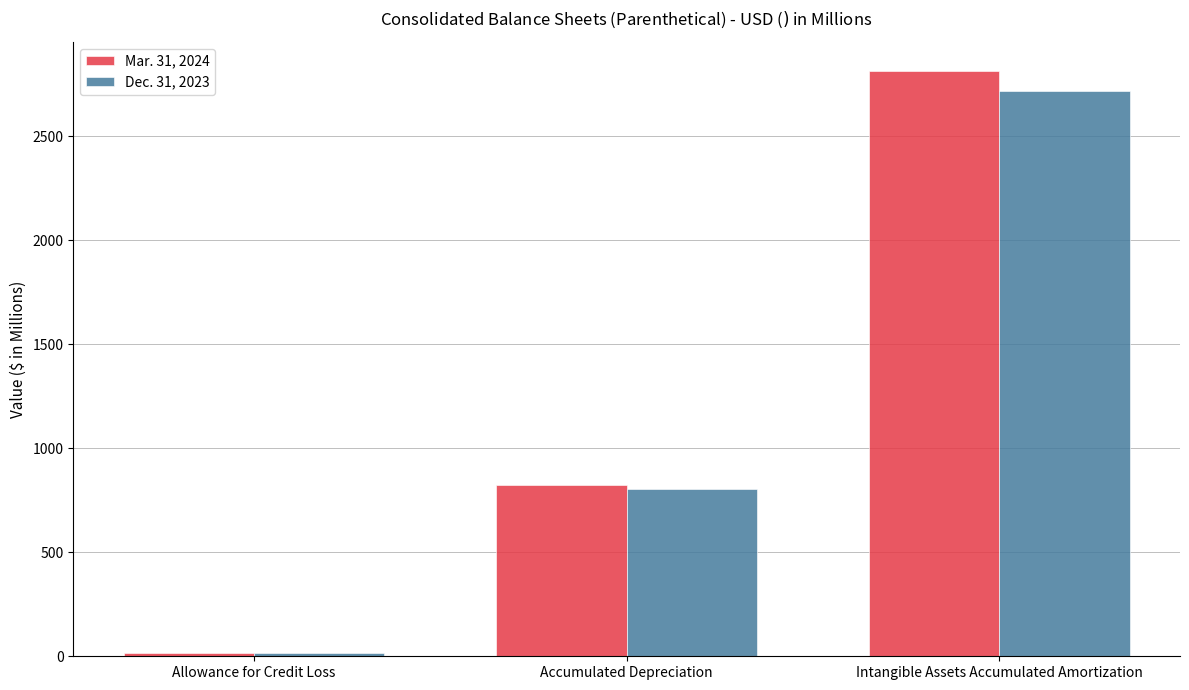

Where does the Dec. 31, 2023 series first go above 804?

Accumulated Depreciation